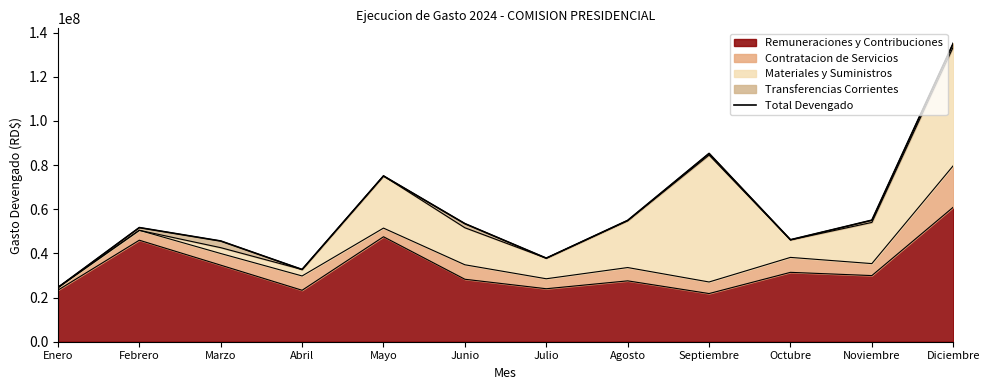

What is the value of the 10th point from the left?

46194212.8